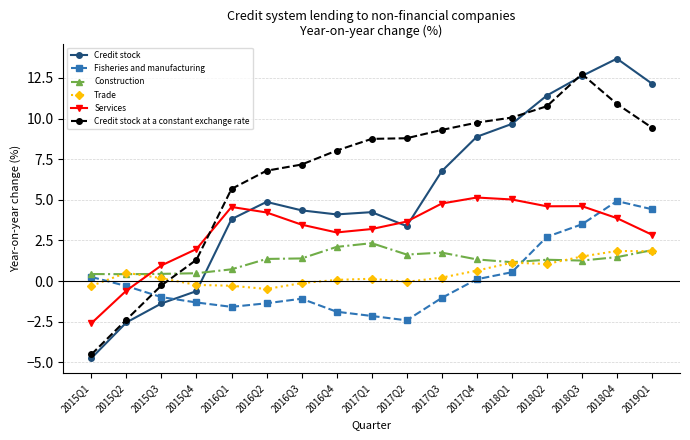

What is the total value across all series at 2016Q4?

15.4